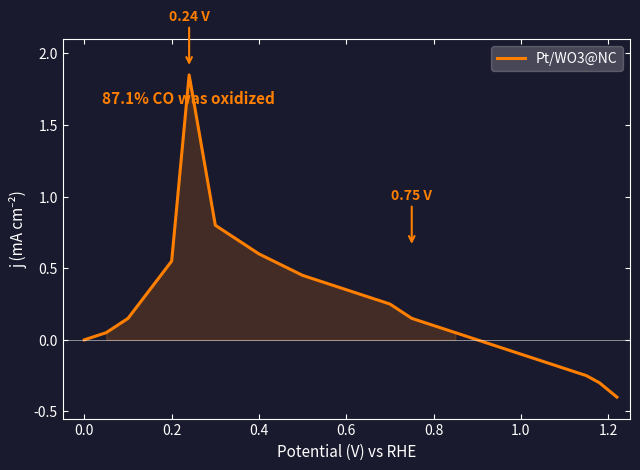

True or false: the data has more than 2 interior local peaks.

False